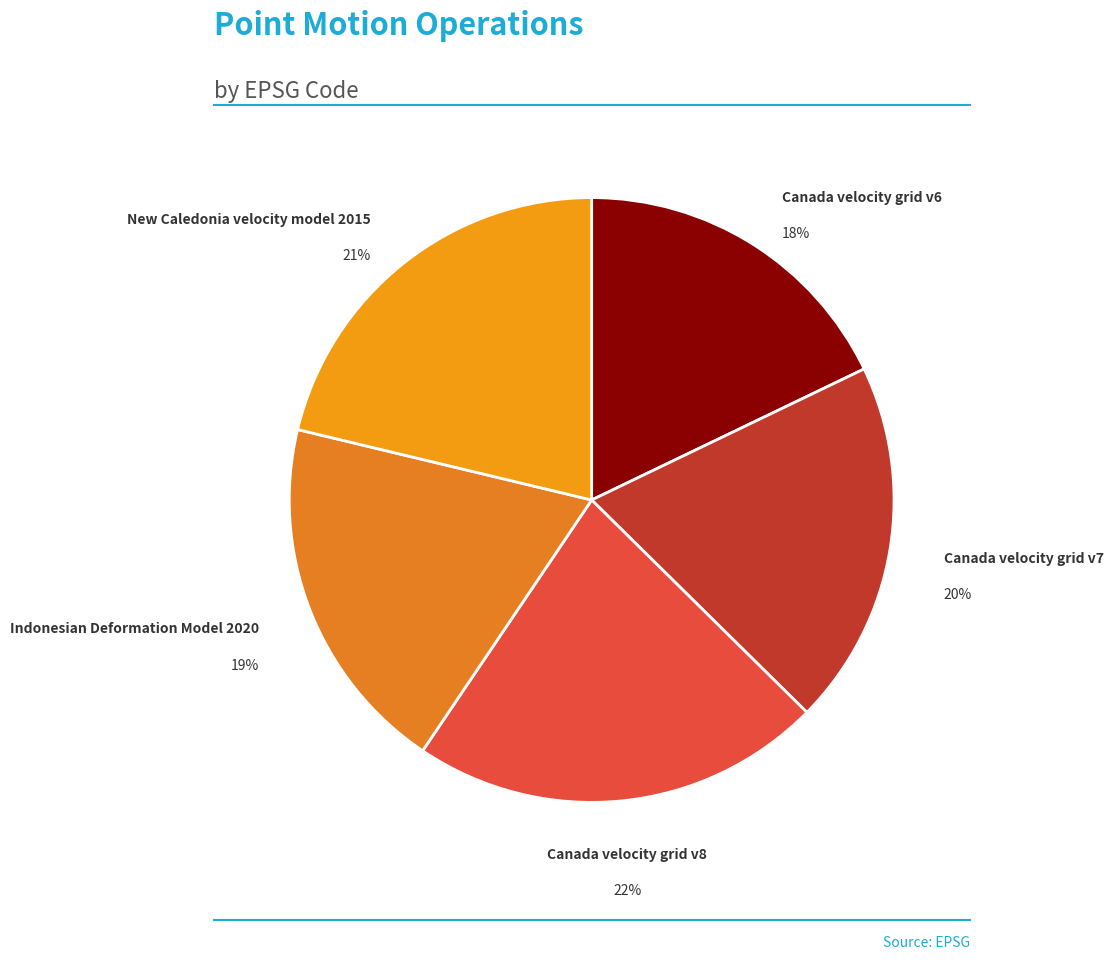

Does any single category account for the majority?

No